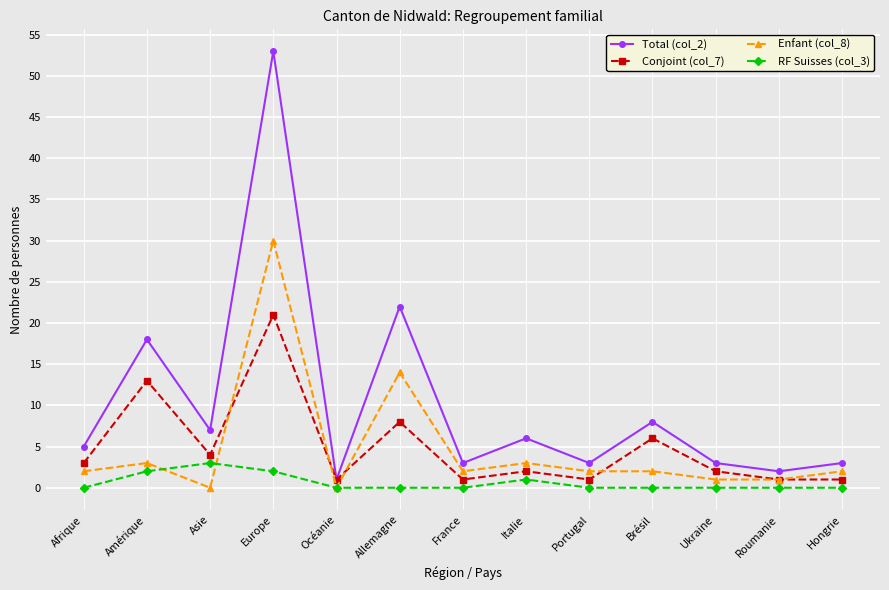

What is the spread (max minus min) of values at Amérique?

16